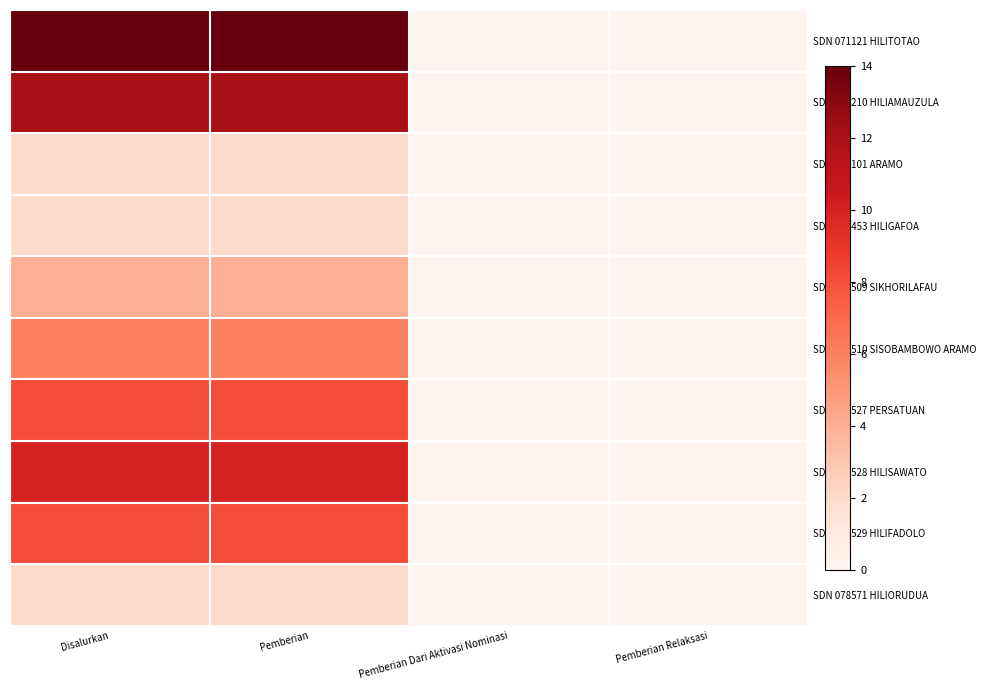

Rank the series by their maximum value, from lowest to highest.

SDN 075101 ARAMO, SDN 078453 HILIGAFOA, SDN 078571 HILIORUDUA, SDN 078509 SIKHORILAFAU, SDN 078510 SISOBAMBOWO ARAMO, SDN 078527 PERSATUAN, SDN 078529 HILIFADOLO, SDN 078528 HILISAWATO, SDN 071210 HILIAMAUZULA, SDN 071121 HILITOTAO